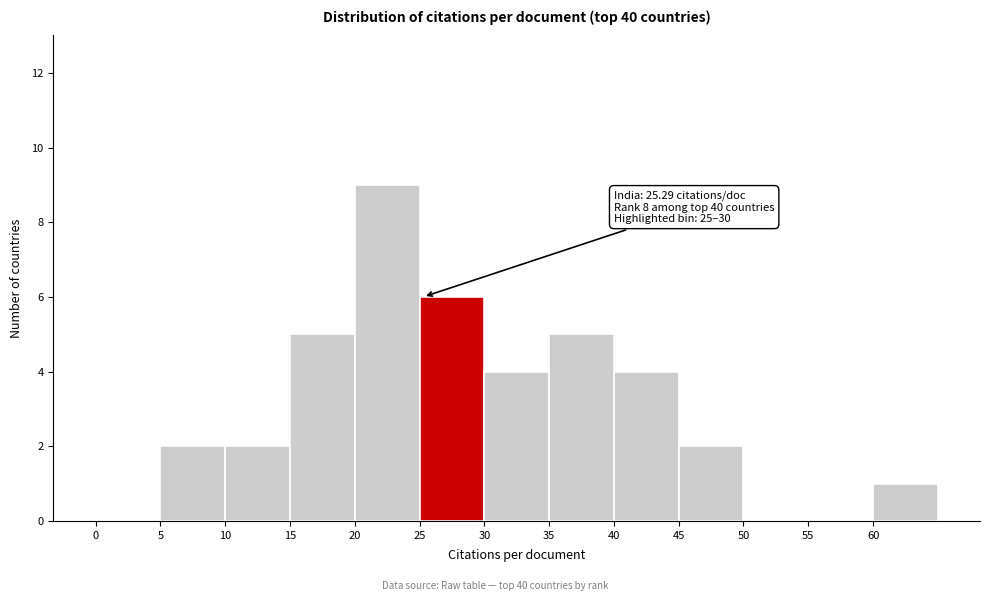

Over which range of the x-axis is the bar tallest?

20 to 25